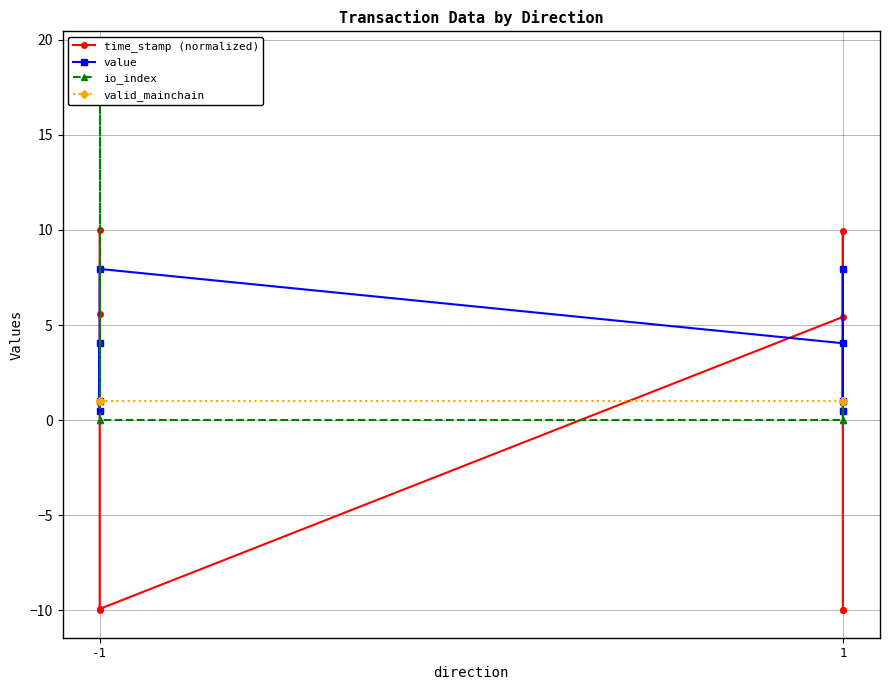

Rank the series at -1 from highest to lowest value.

time_stamp (normalized), value, io_index, valid_mainchain